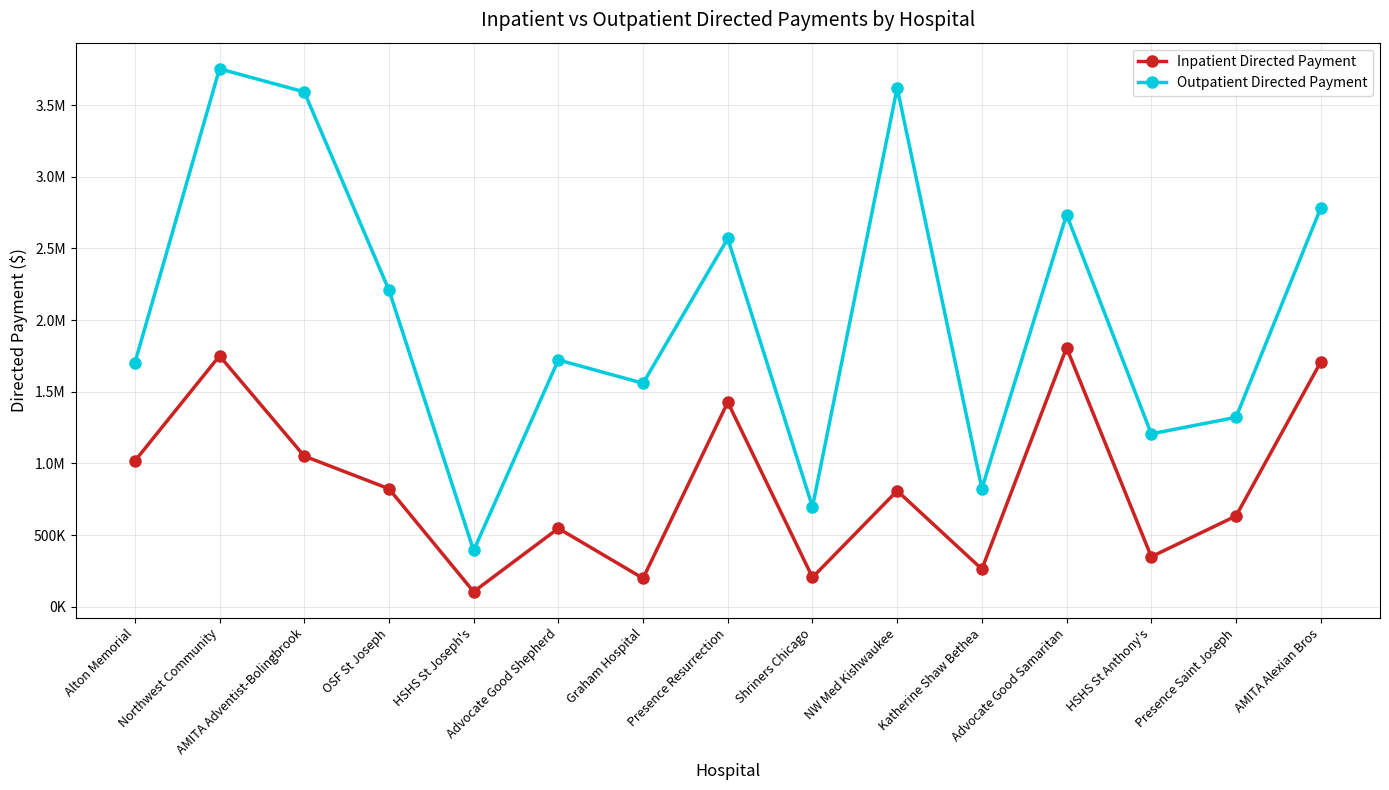

Is it true that Inpatient Directed Payment equals 1576971.9 at Alton Memorial?

False